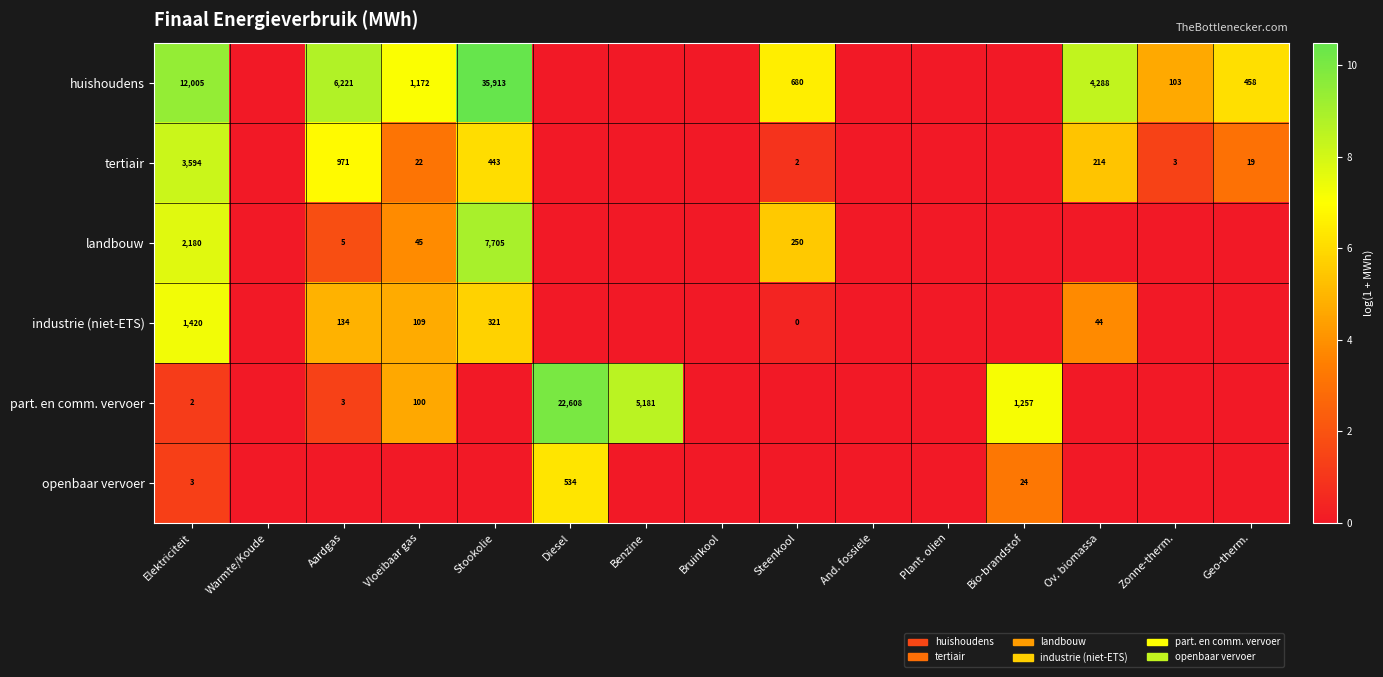

The value of landbouw at Steenkool is 3.6. True or false?

False